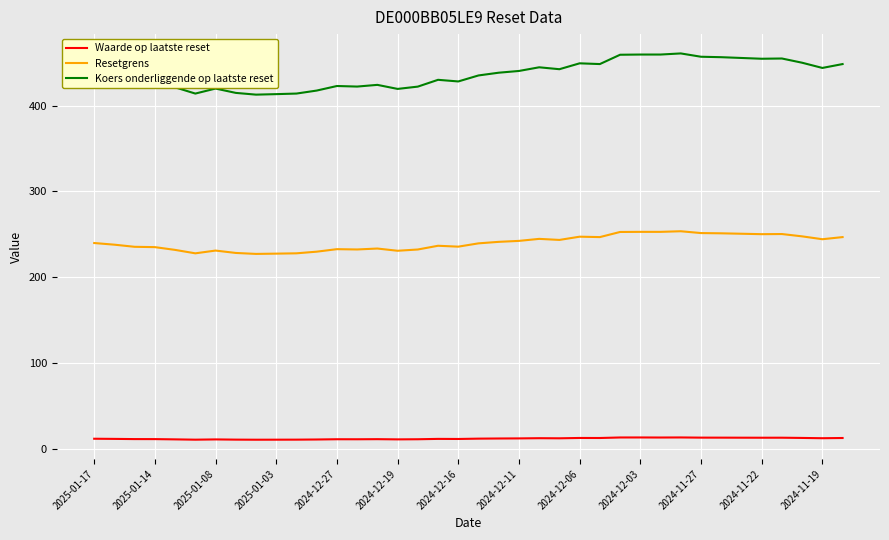

What are all the series names shown in the legend?

Waarde op laatste reset, Resetgrens, Koers onderliggende op laatste reset